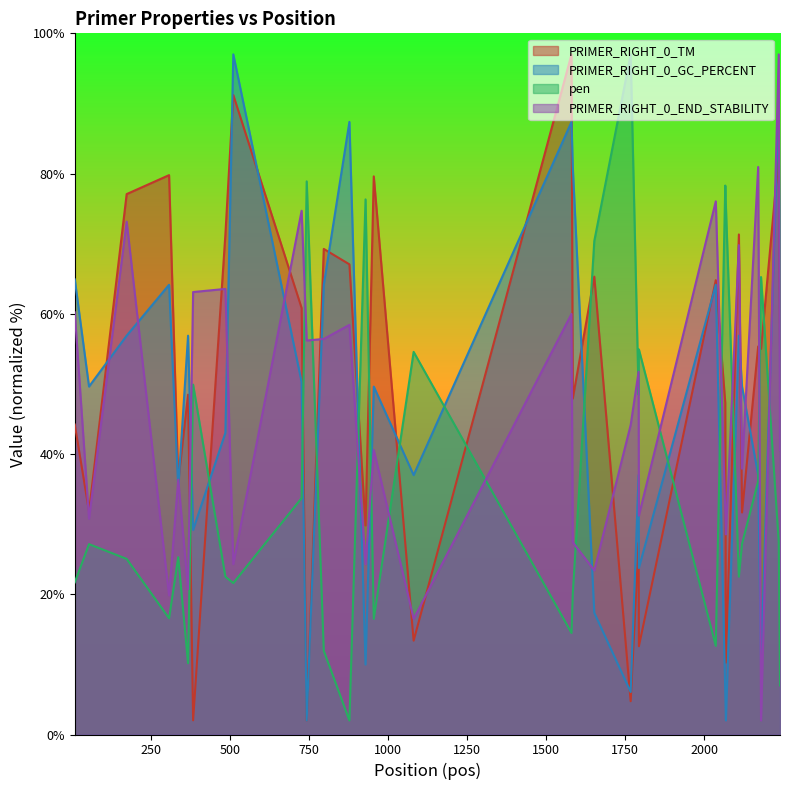

What is the smallest value displayed?

2.0